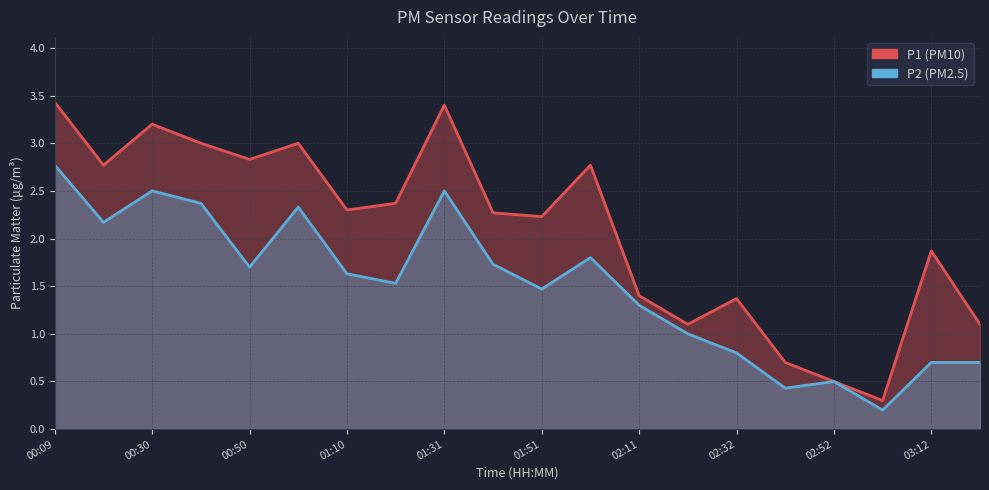

What is the difference between the maximum and minimum values in the P2 series?

2.6